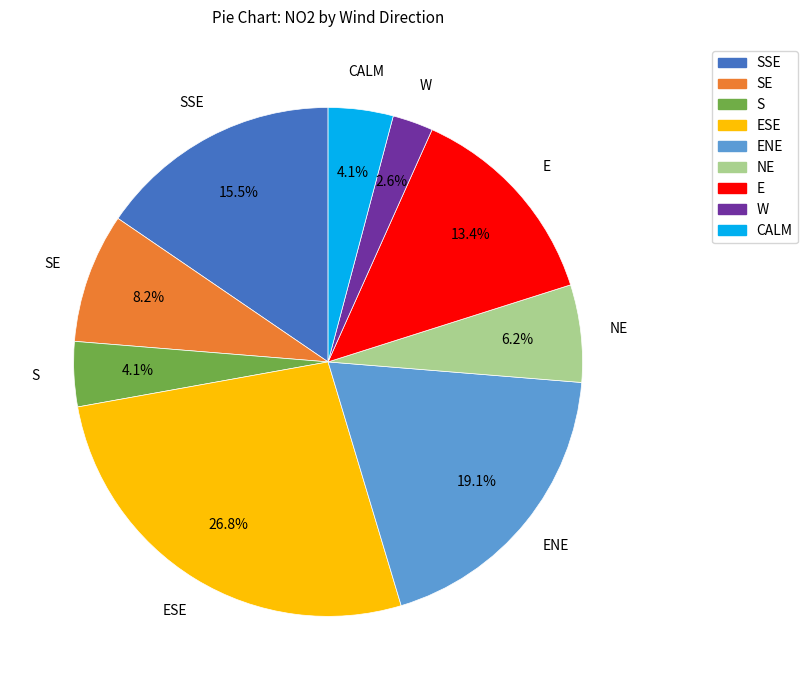

Is SE the majority of the pie?

No